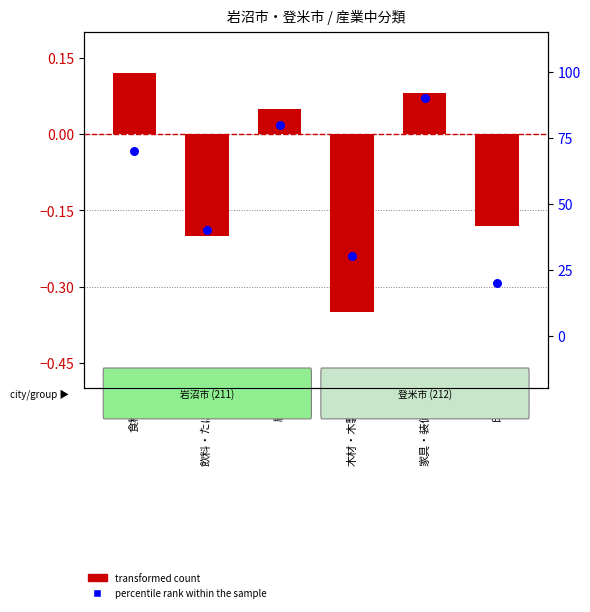

Which series has the largest total across all categories?

percentile rank within the sample